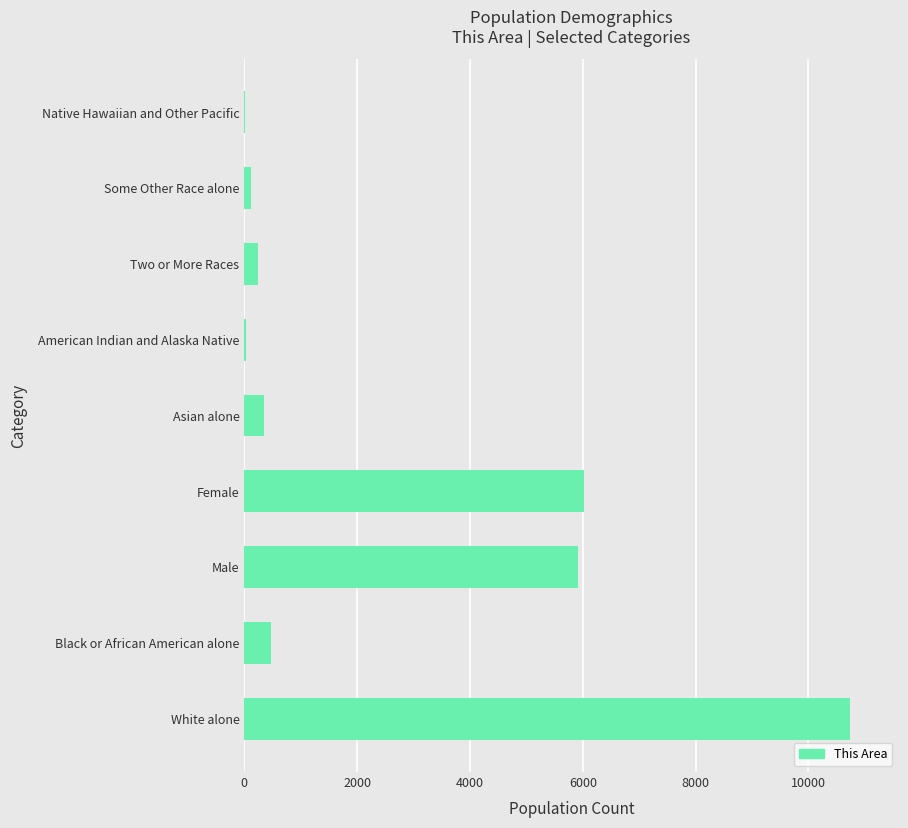

What is the ratio of the value at Two or More Races to the value at Black or African American alone?

0.5